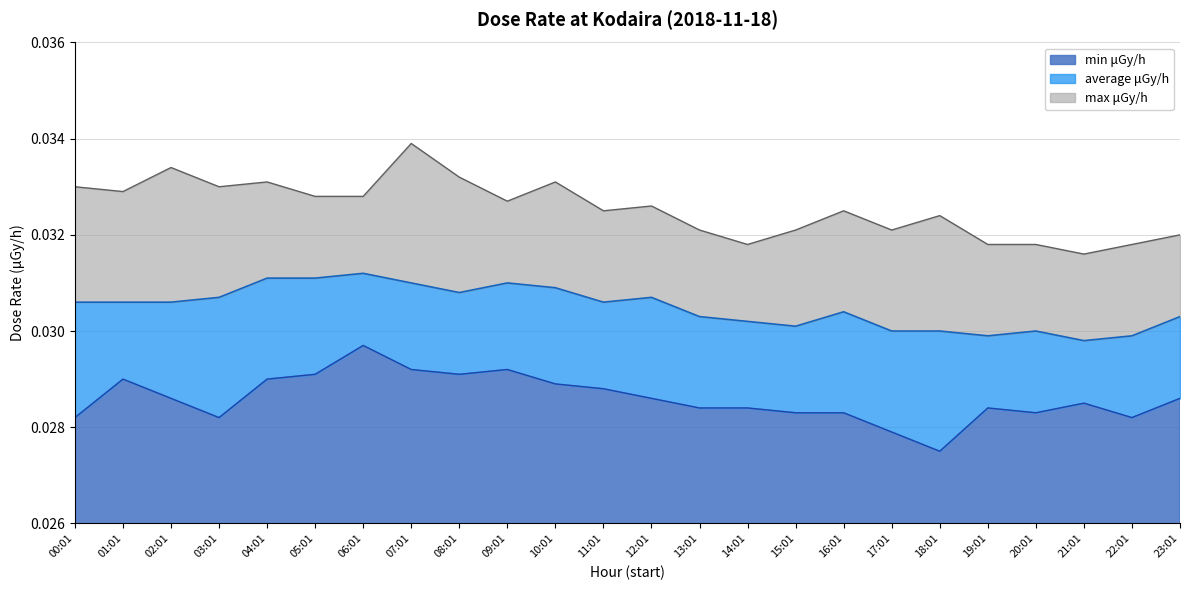

Is it true that max μGy/h equals 0.0 at 19:01?

True